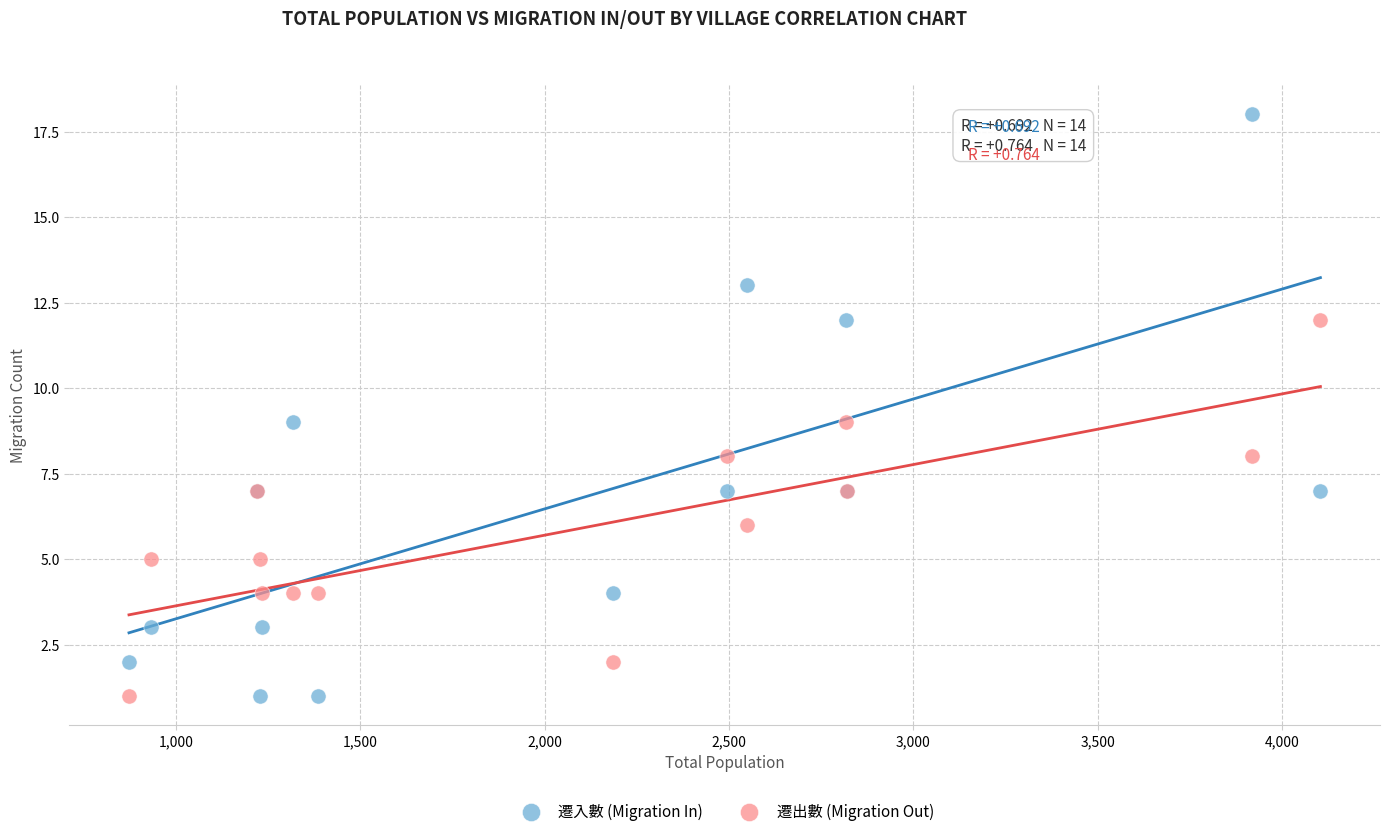

What is the X range (max minus min) for the scatter plot?

3231